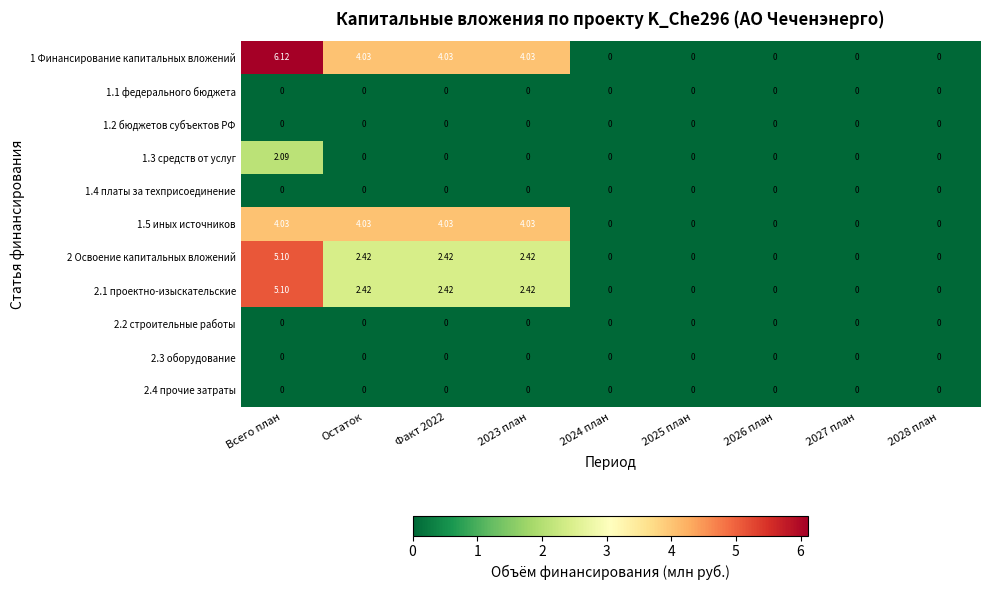

At which category does the chart reach its peak across all series?

Всего план